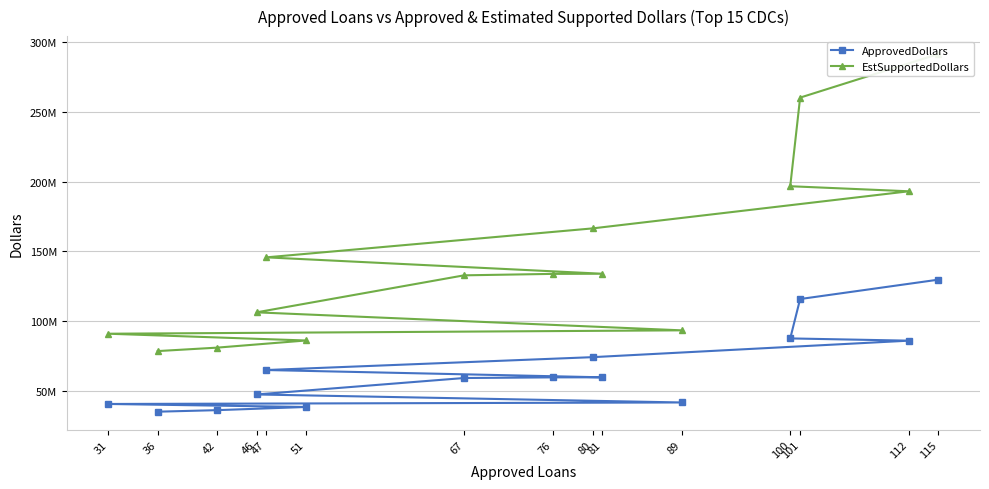

Which series has the widest spread of values?

EstSupportedDollars